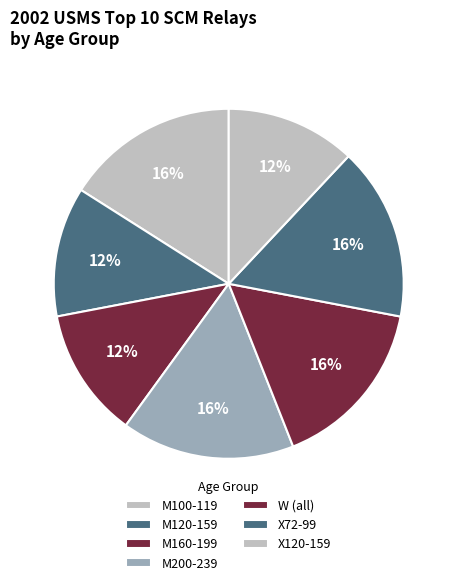

How many segments does this pie chart have?

7